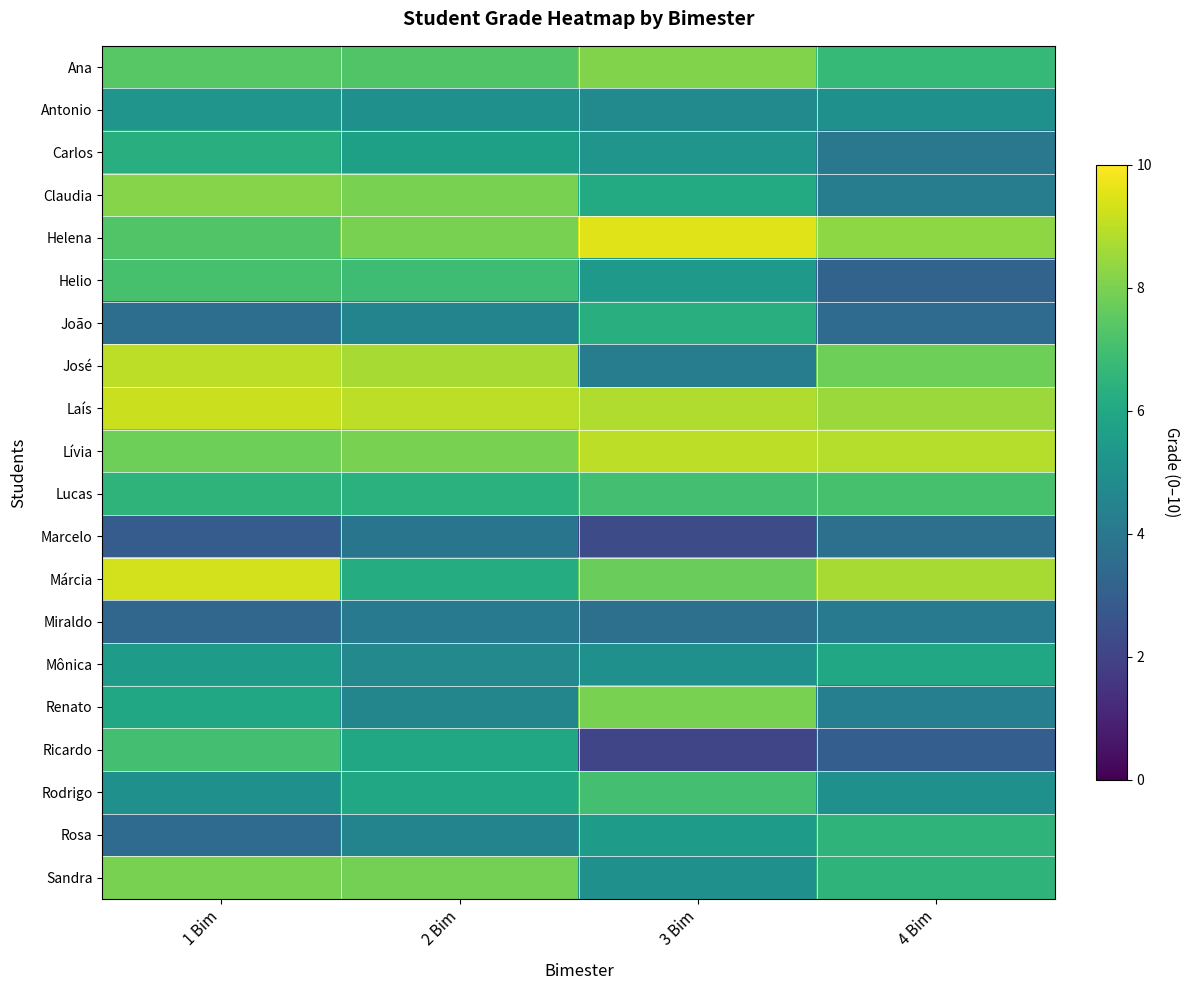

Which series has the widest spread of values?

Ricardo